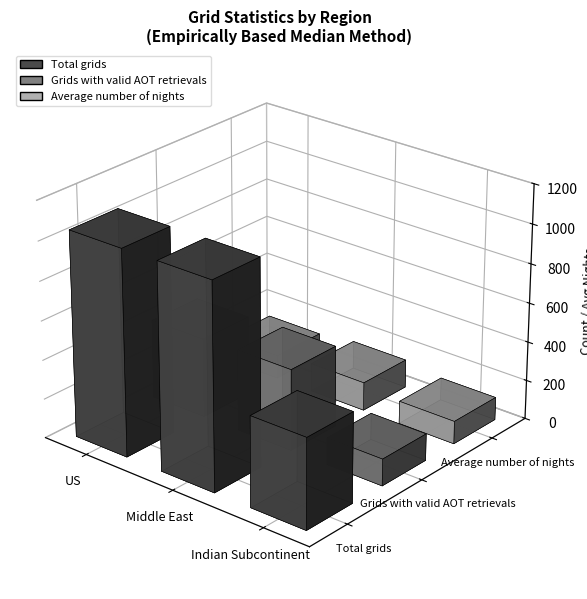

How many bars are there in each group?

3